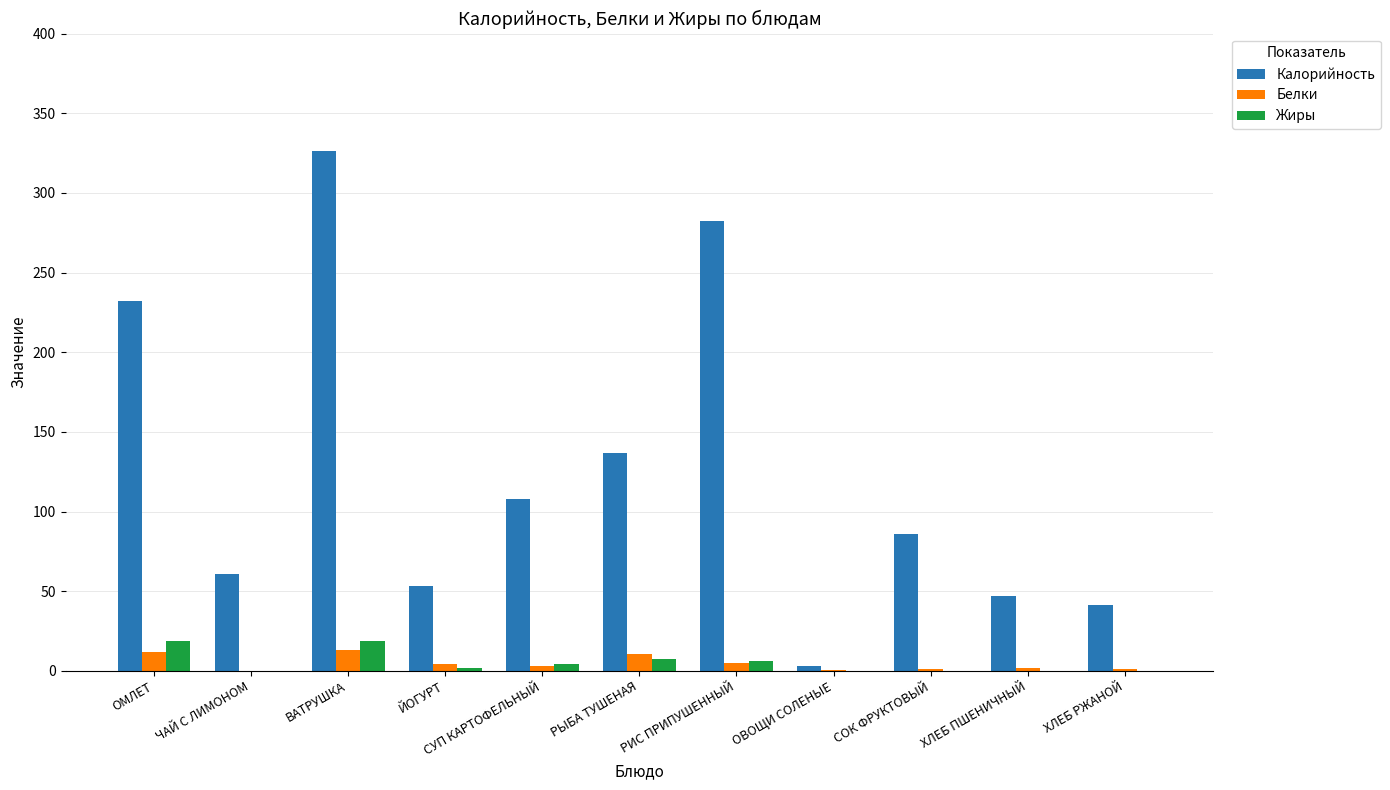

What is the approximate value of Белки at СОК ФРУКТОВЫЙ?

1.0